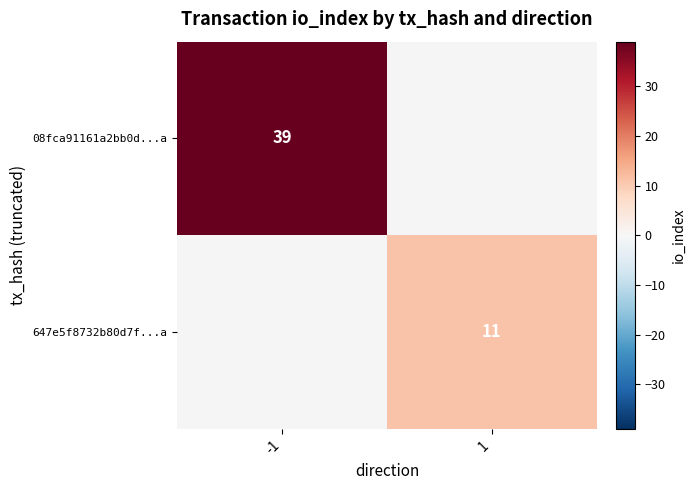

How many categories are shown in the chart?

2